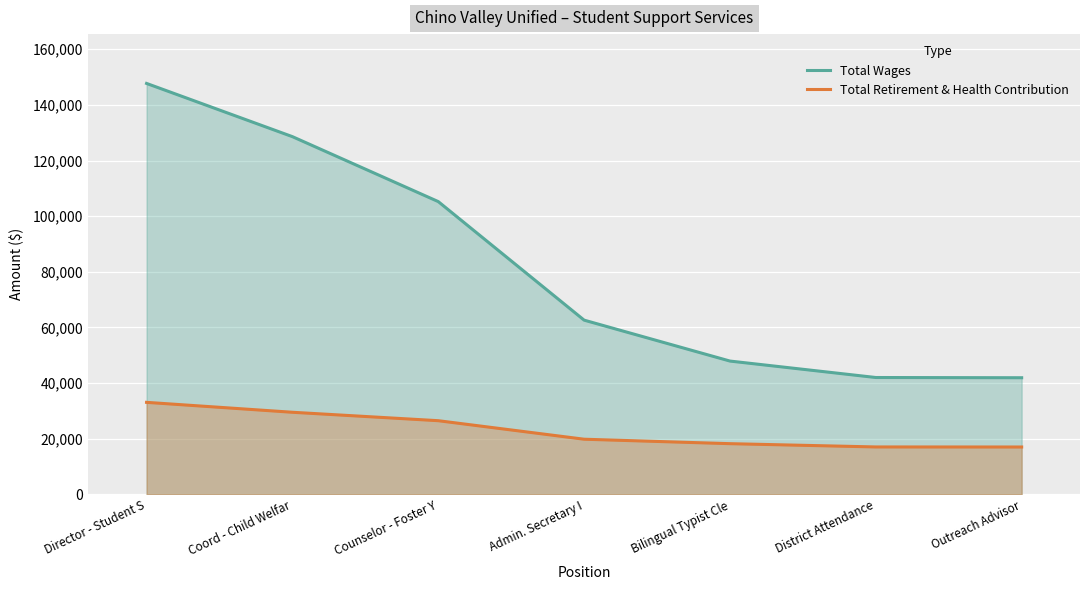

Reading left to right, list all the values displayed in this chart.

Total Wages: 147713	128584	105239	62628	47920	42008	41926
Total Retirement & Health Contribution: 33079	29515	26484	19827	18226	17048	17028